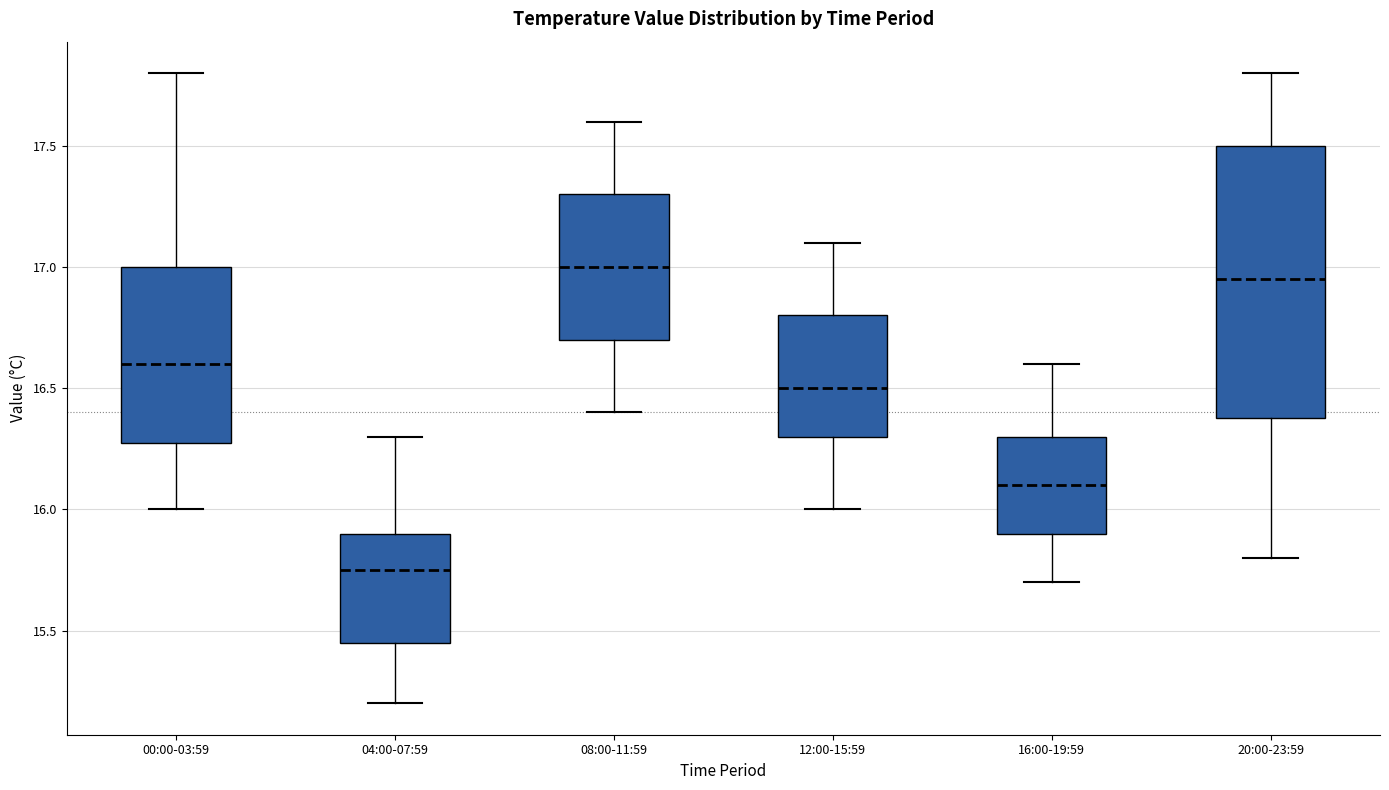

Which box has the lowest median line?

04:00-07:59